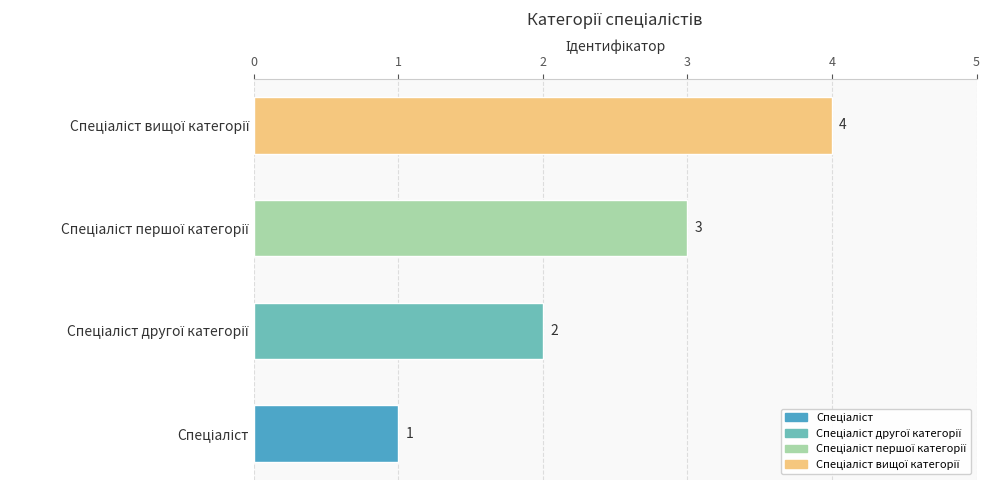

What is the greatest value displayed?

4